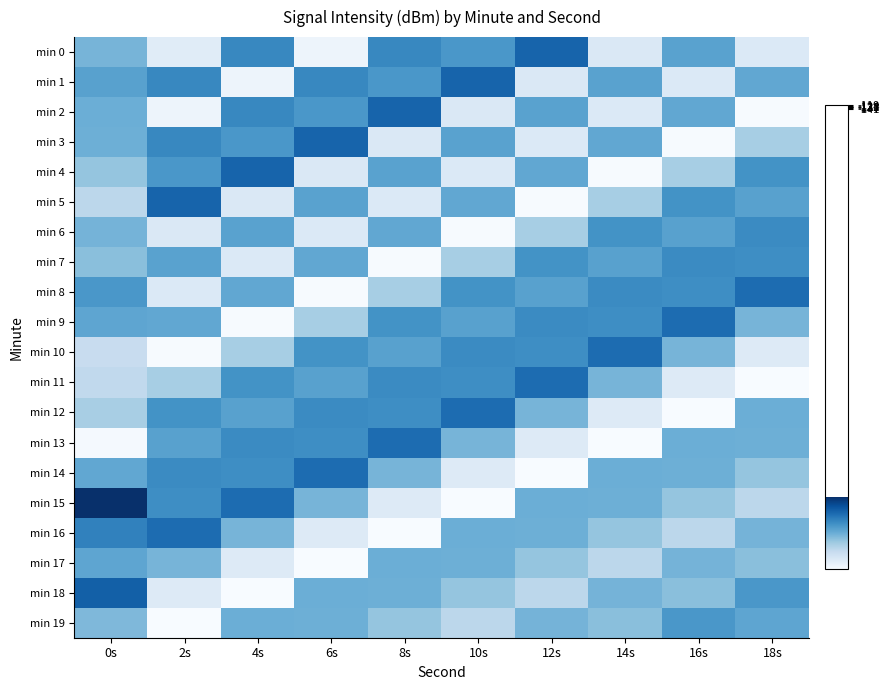

Between 4s and 6s, which series saw the biggest shift?

min 4